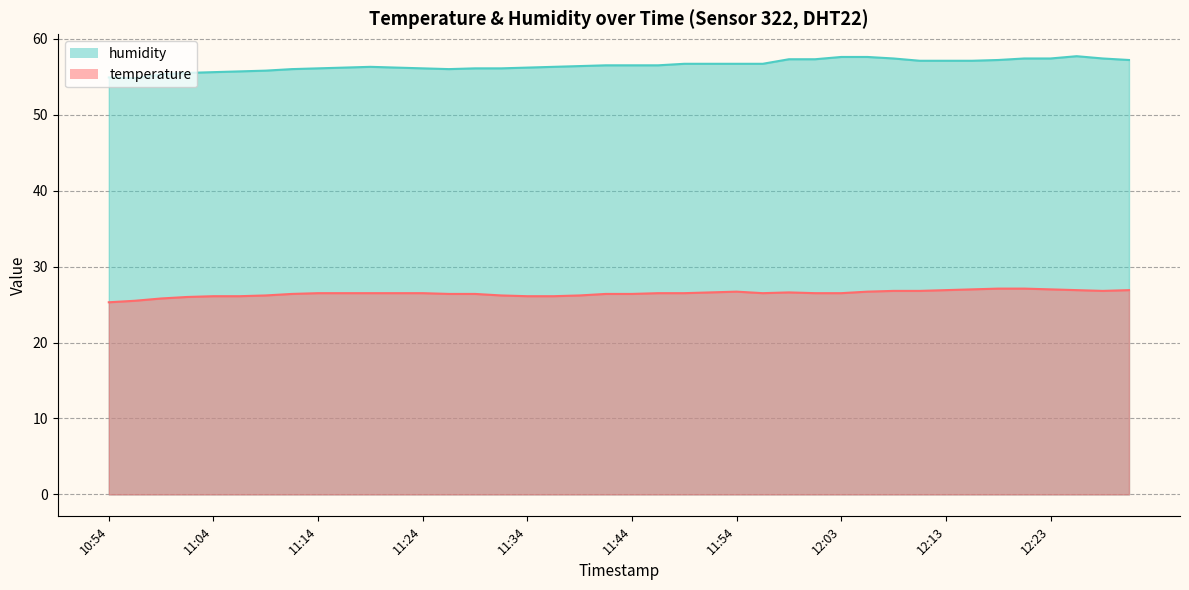

At how many categories does at least one series exceed 50?

40